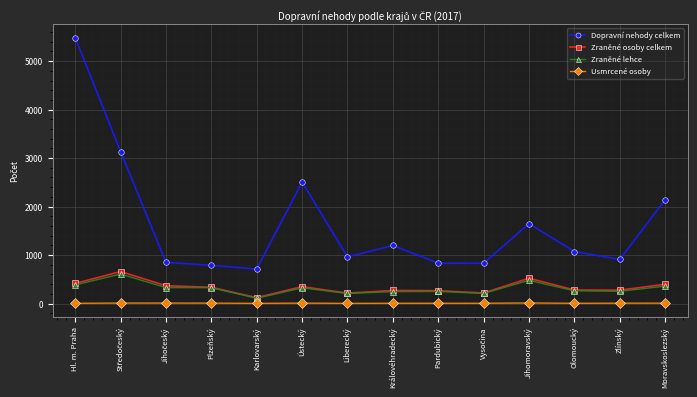

What is the label of the 7th point from the right?

Královéhradecký